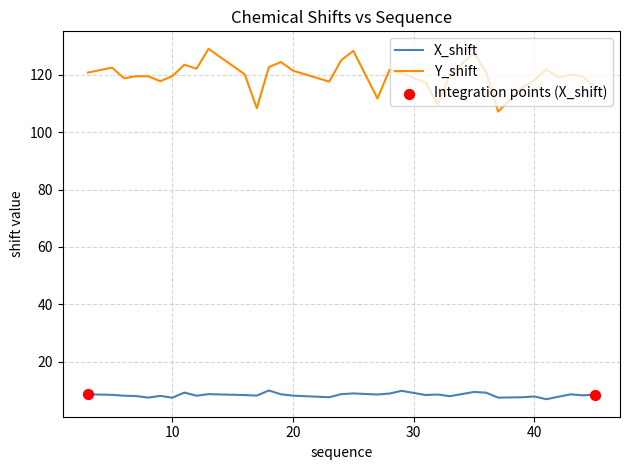

Which series has the largest total across all categories?

Y_shift